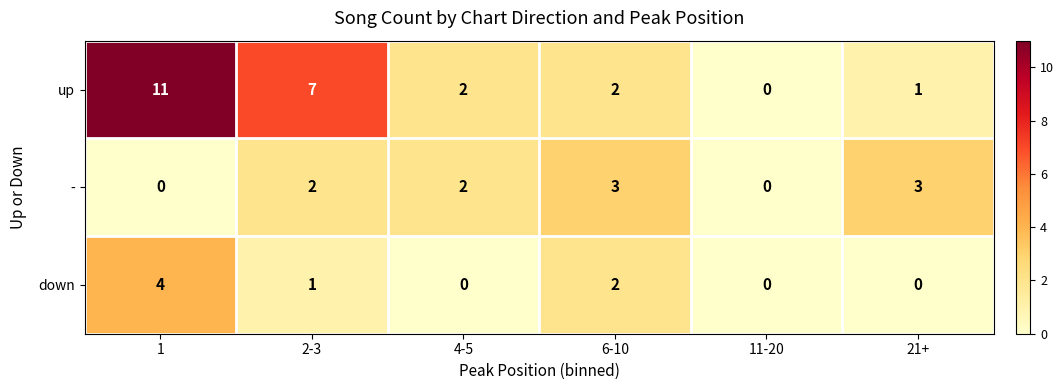

The value of up at 2-3 is 4. True or false?

False